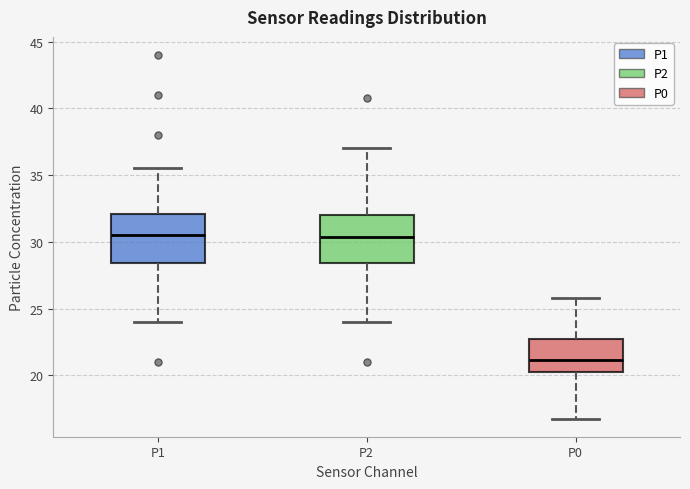

Which box's median line is the lowest?

P0